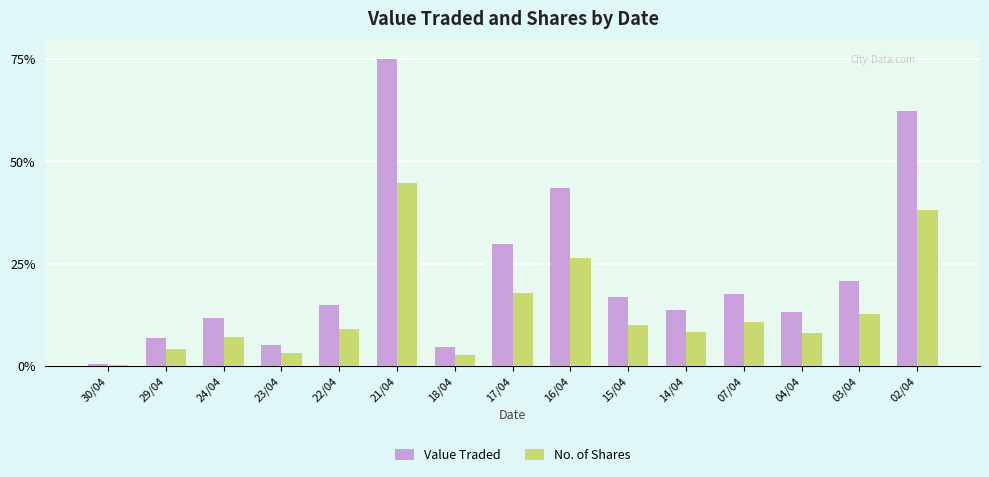

True or false: Value Traded has a value of 47.1 at 17/04.

False